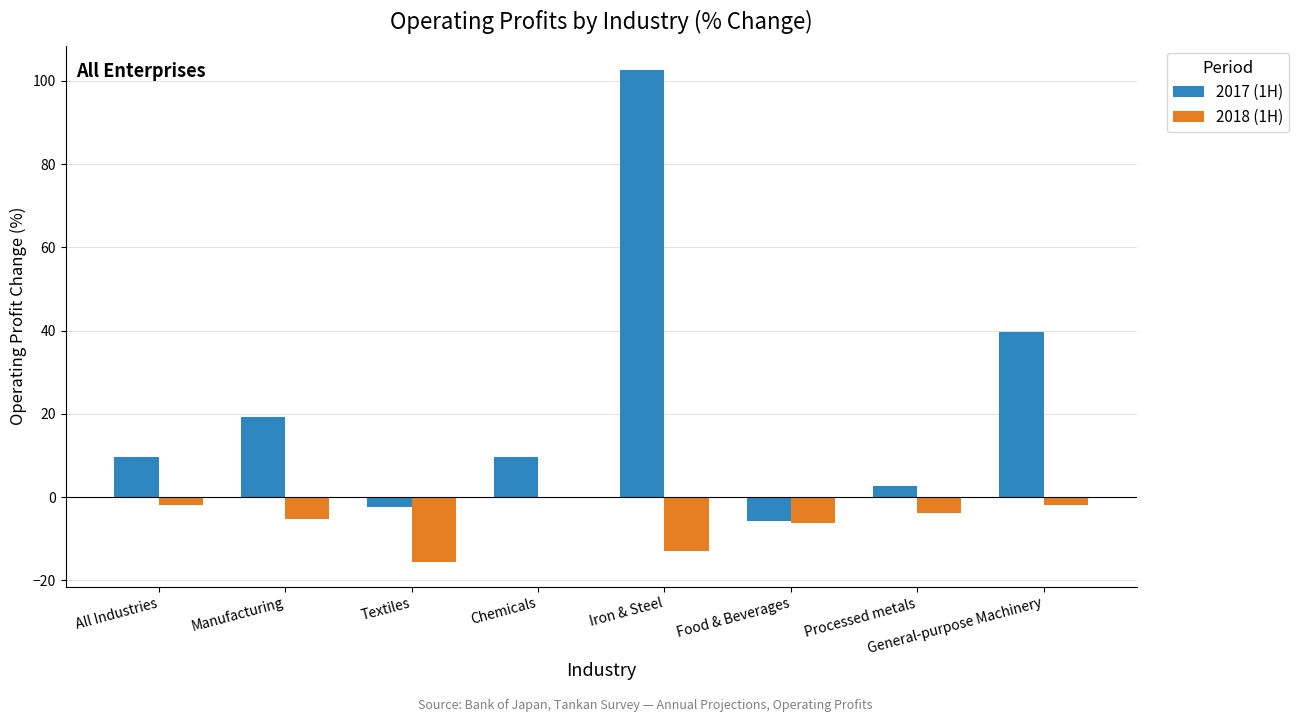

What is the sum of all 2017 (1H) values?

175.4